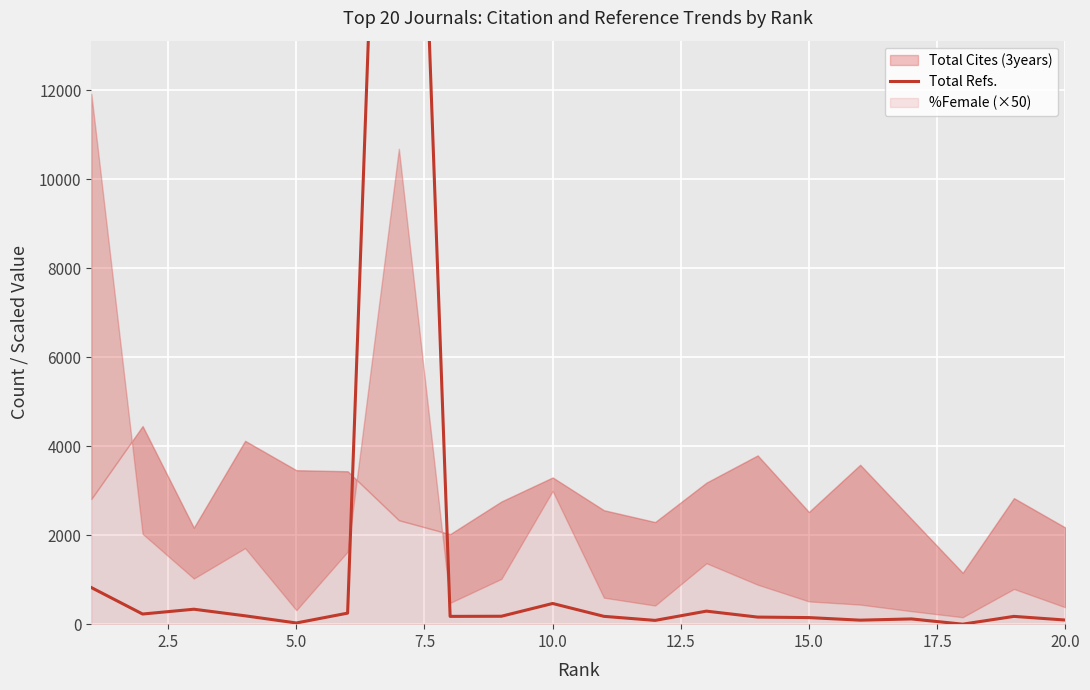

How many positive values are there?

19